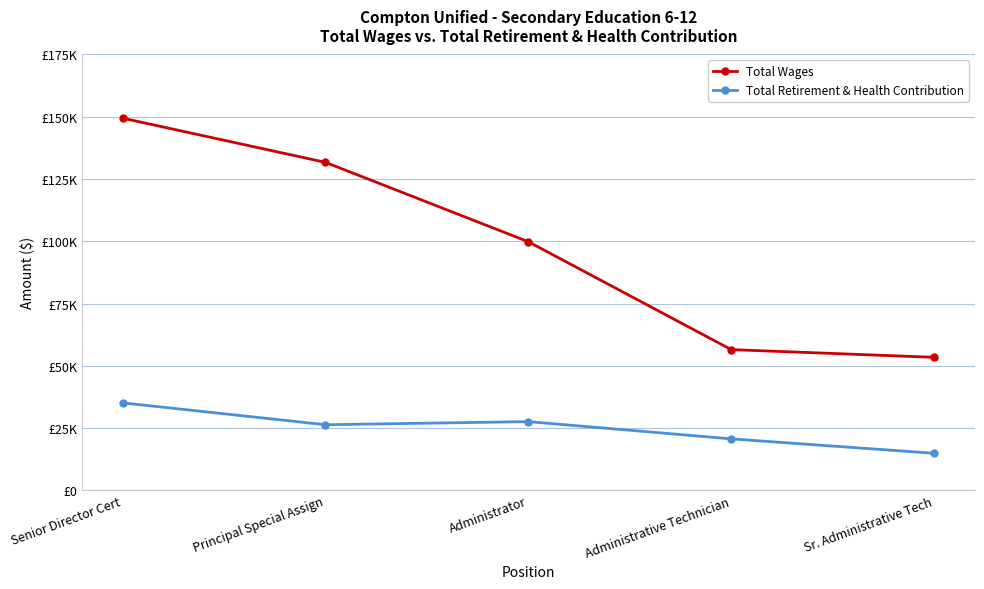

At which category does the chart reach its peak across all series?

Senior Director Cert